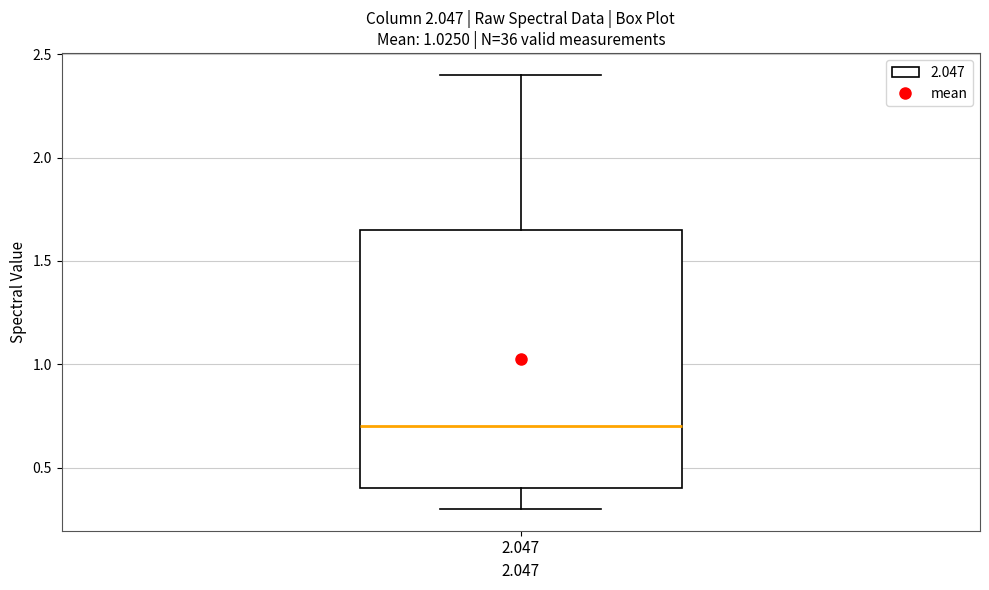

Read this box plot against the y-axis: the position of the median line, the range covered by the box, and the ends of both whiskers. The values are not printed on the chart, so give them approximately, as read against the axis.

median 0.70, box 0.40 to 1.65, whiskers 0.30 to 2.40